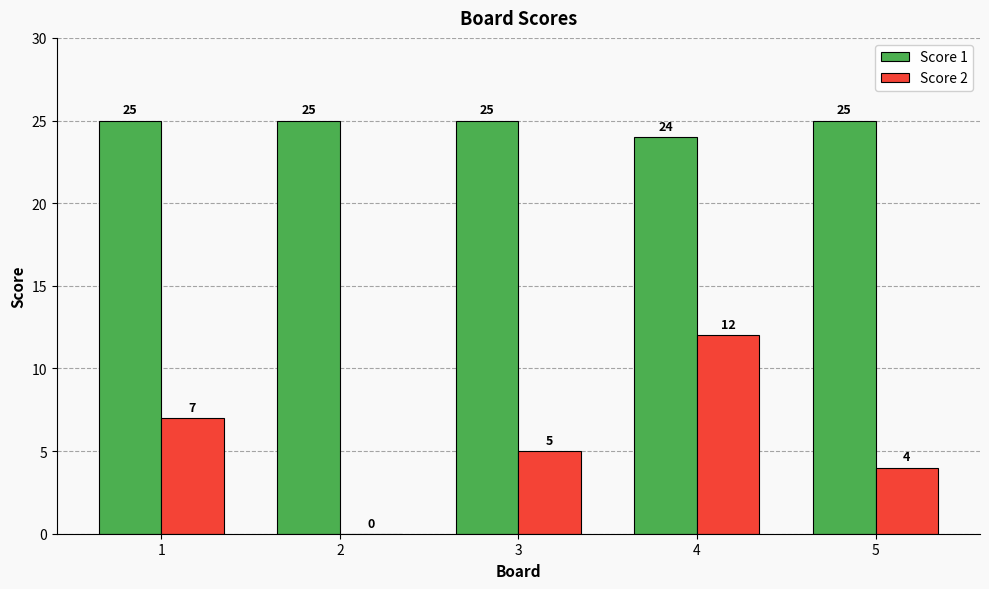

What is the approximate value of Score 2 at 4?

12